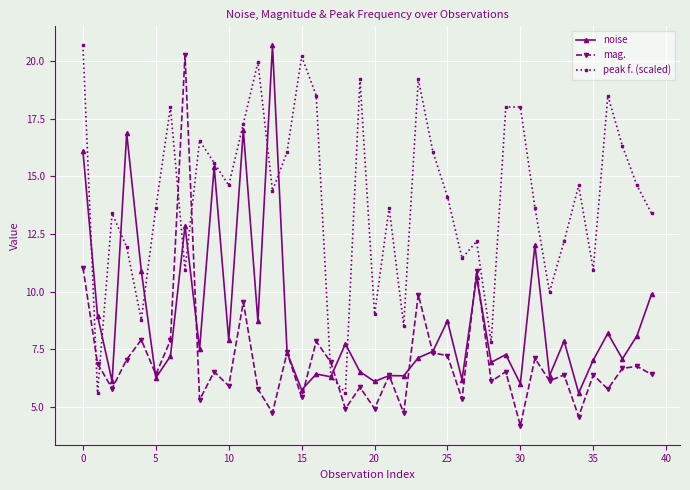

What is the value of the noise point at the 24th from the left?

7.1